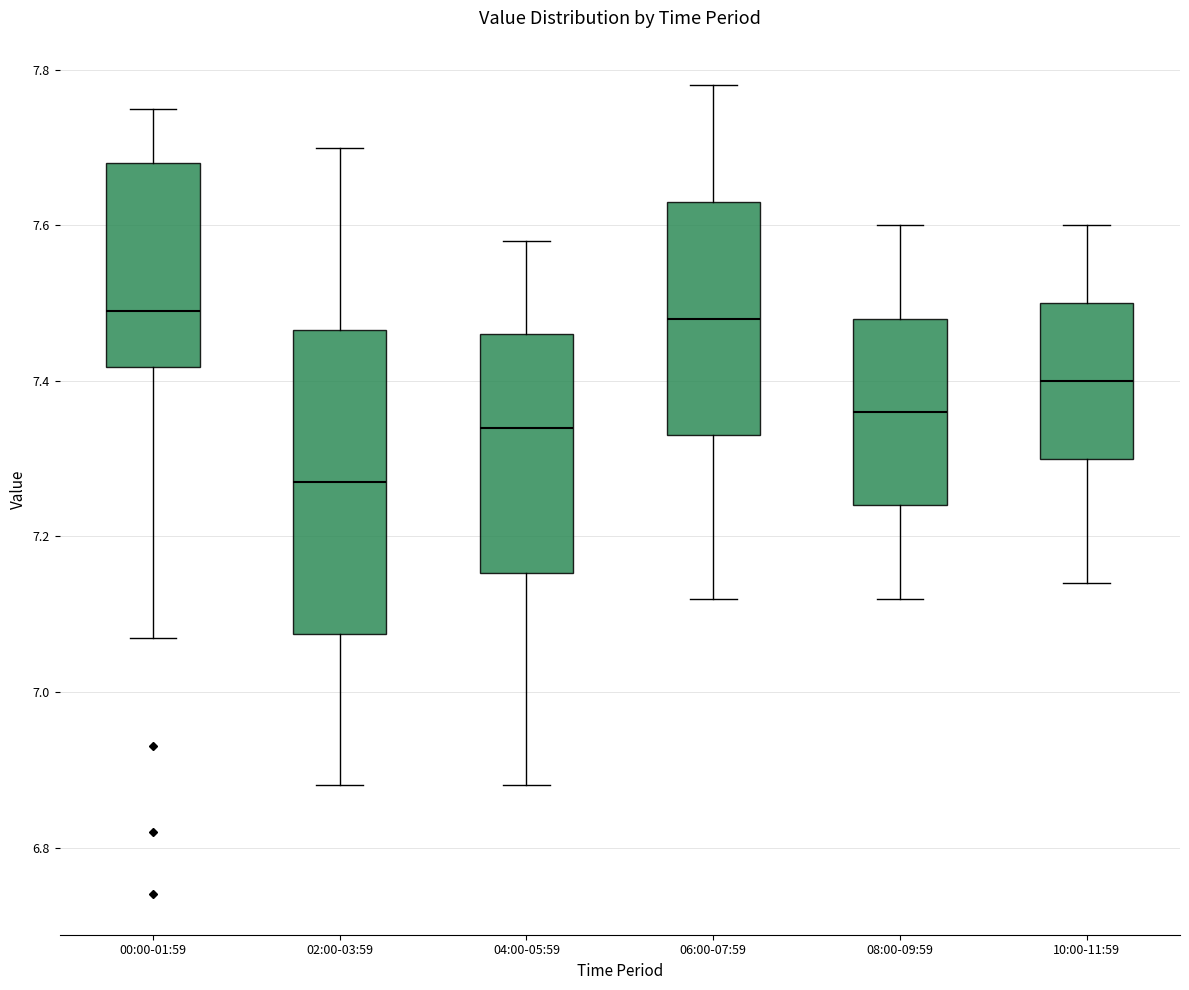

Which box's median line is the lowest?

02:00-03:59